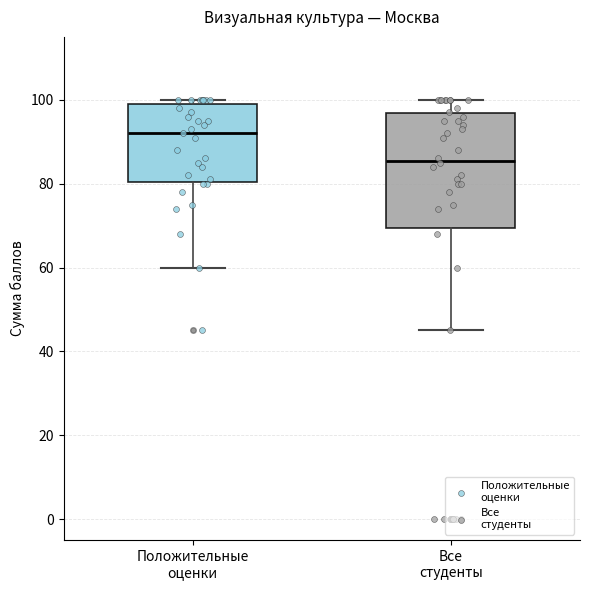

Reading left to right, transcribe this box plot: for each box, give where its median line is, the range the box spans, and where its two whiskers end, as read against the y-axis. The values are not printed on the chart, so give them approximately, as read against the axis.

Положительные оценки: median 92, box 80 to 100, whiskers 60 to 100 (just above the box's upper edge)
Все студенты: median 86, box 70 to 96, whiskers 46 to 100